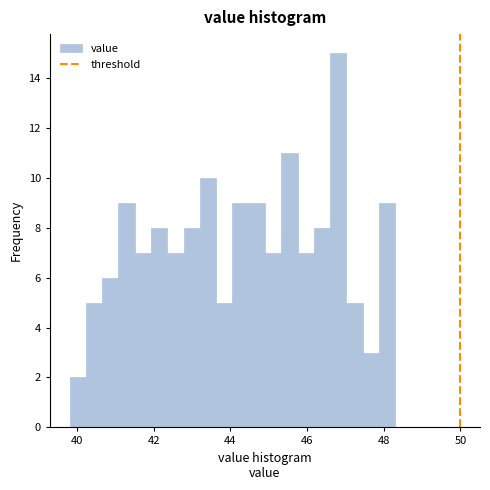

Around what value on the x-axis is the tallest bar? Give the approximate position of its centre, as read against the axis.

46.8